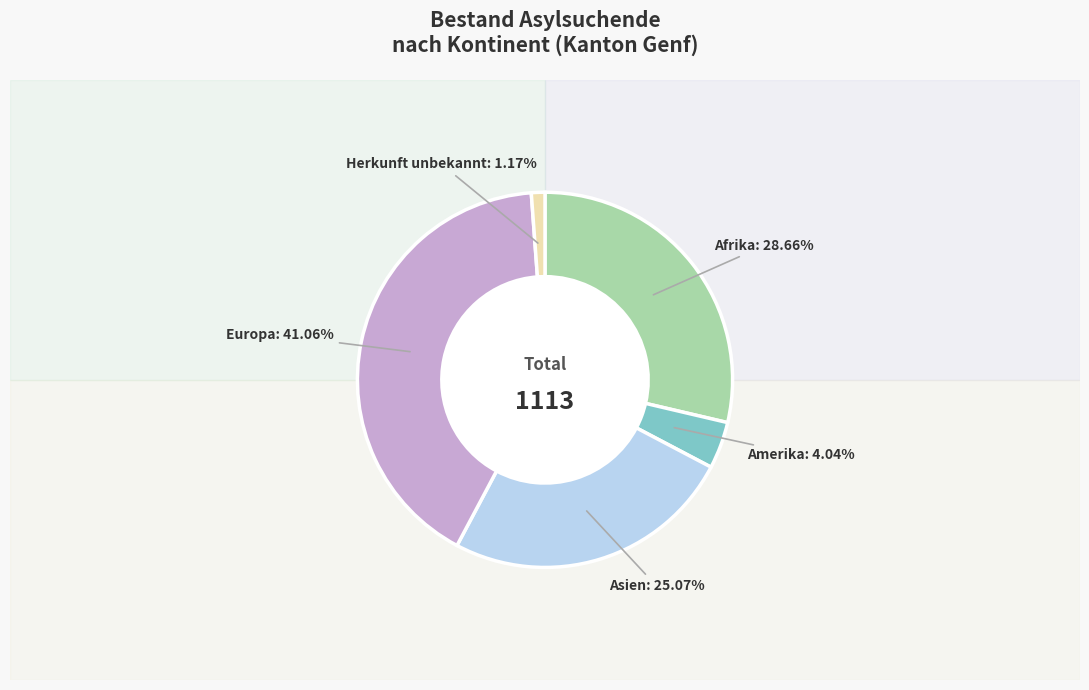

Count the number of slices in the pie.

5